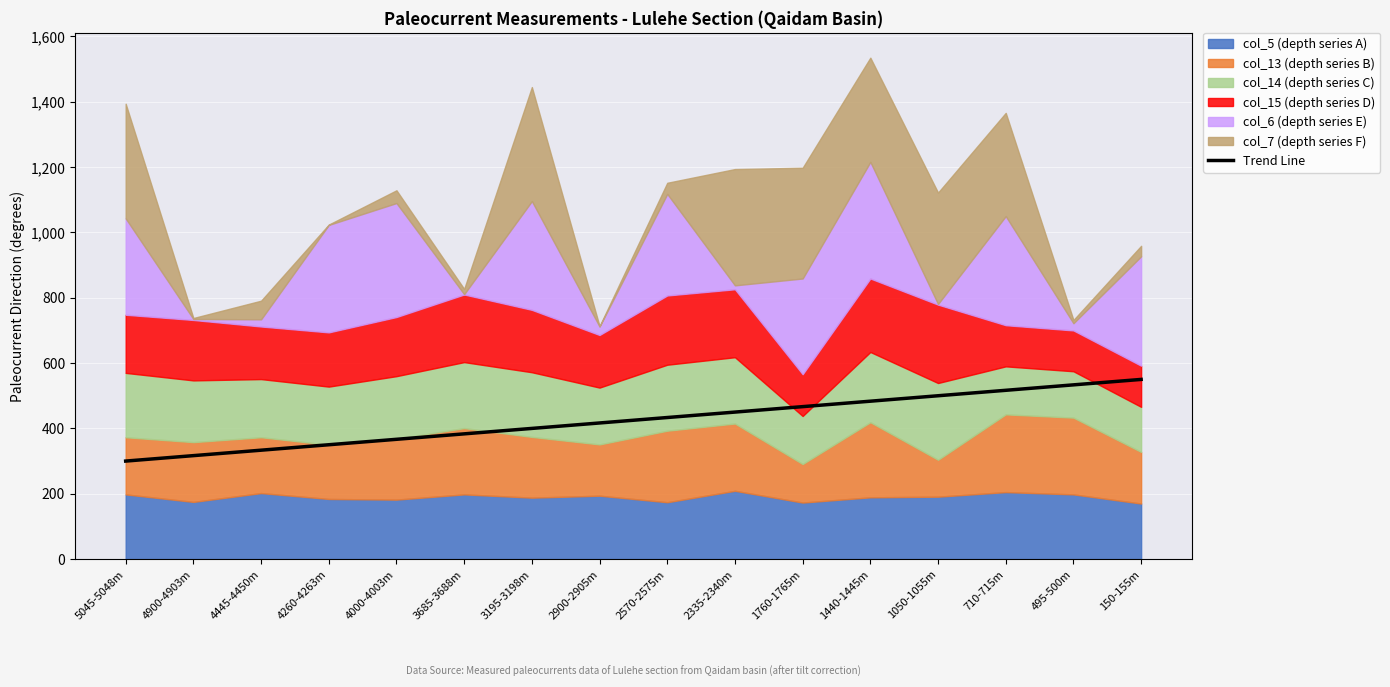

What is the label of the 12th point from the right?

4000-4003m